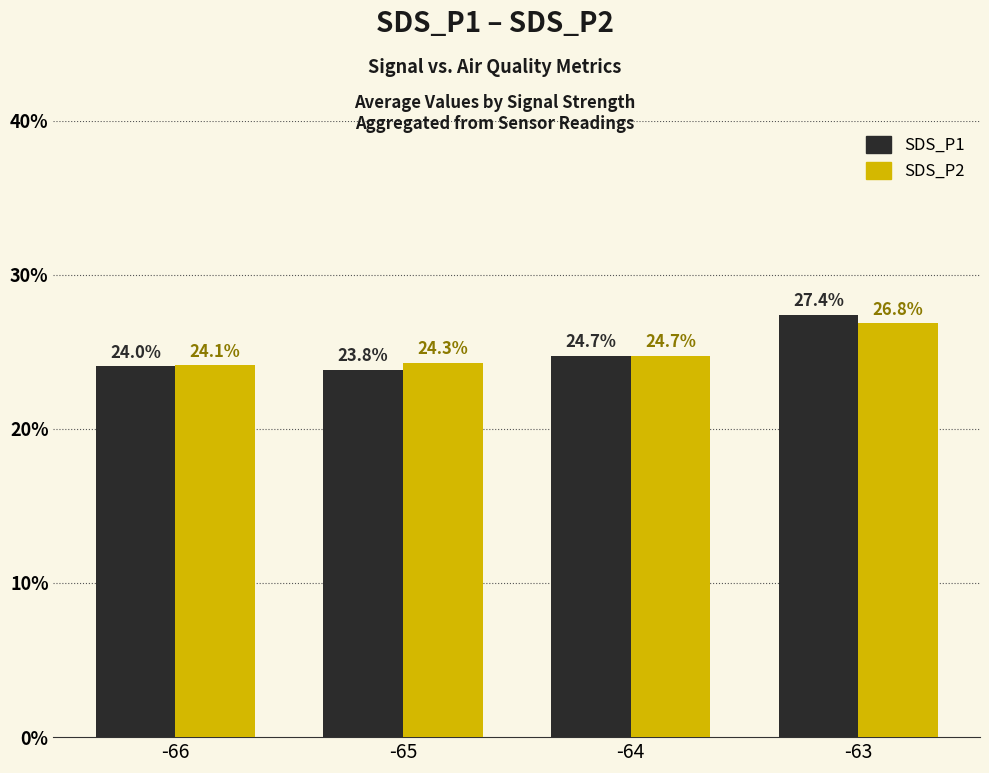

The SDS_P2 series shows 24.3 at -65. True or false?

True